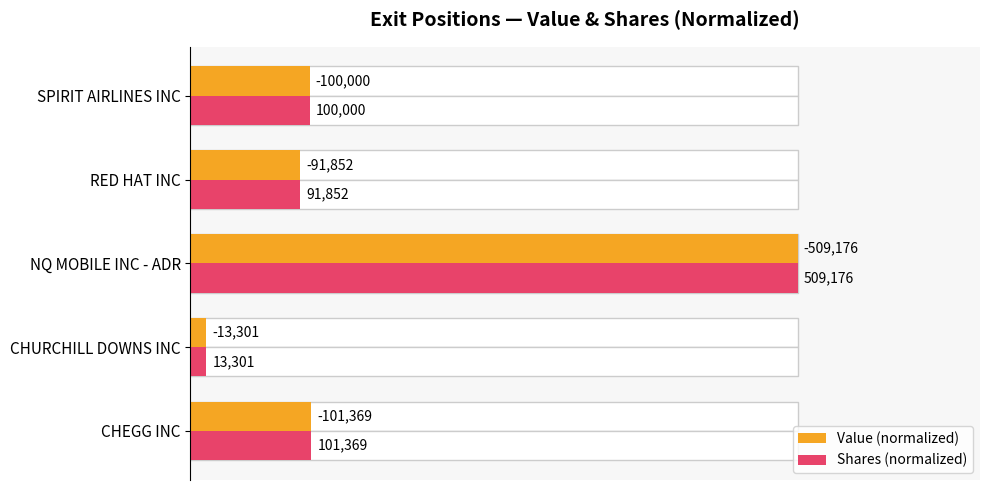

What are all the series names shown in the legend?

Value (normalized), Shares (normalized)